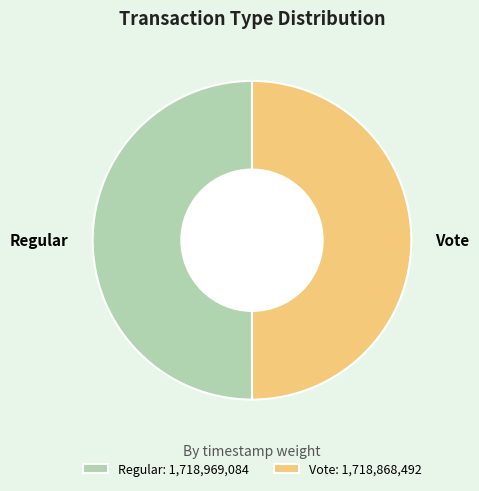

True or false: Regular accounts for 50% of the total.

True